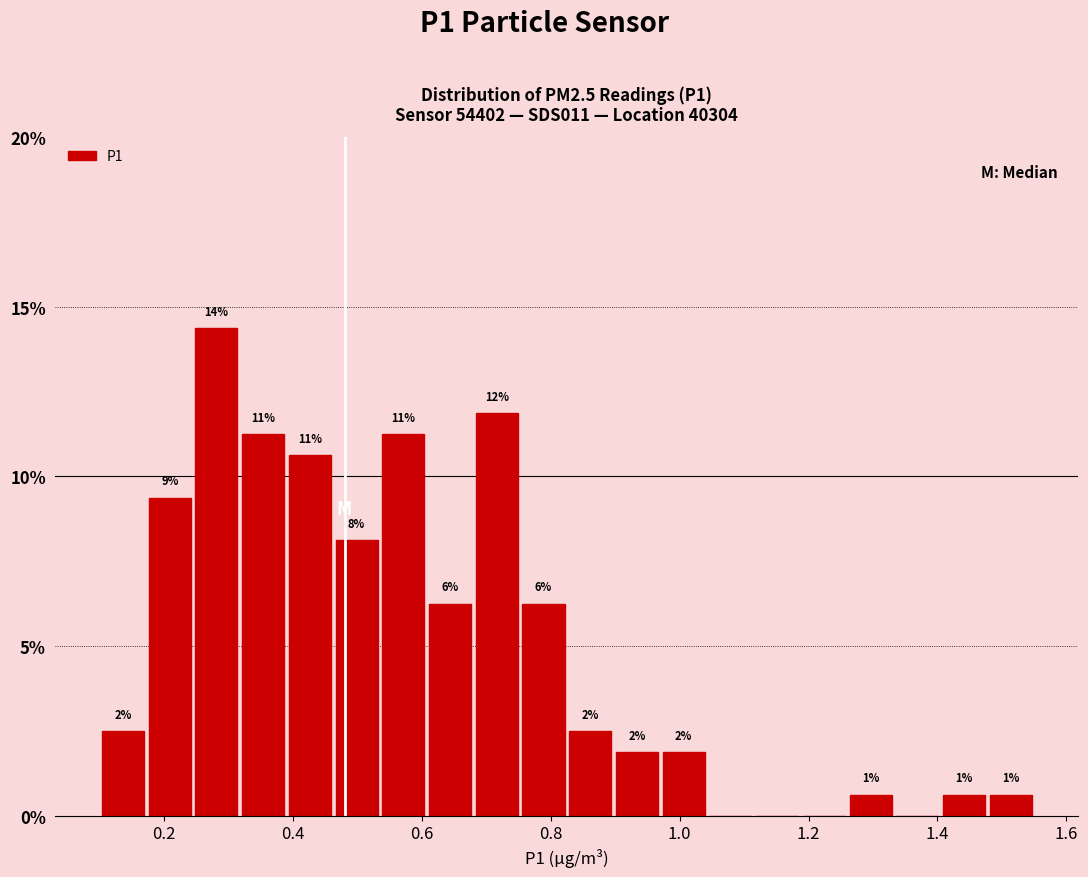

Read against the x-axis, roughly where is the centre of the tallest bar?

0.28